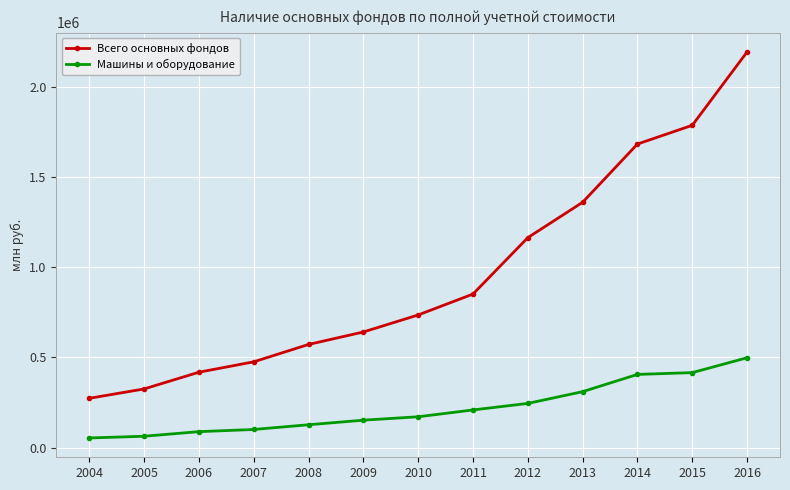

List the series in order of their overall mean, lowest first.

Машины и оборудование, Всего основных фондов